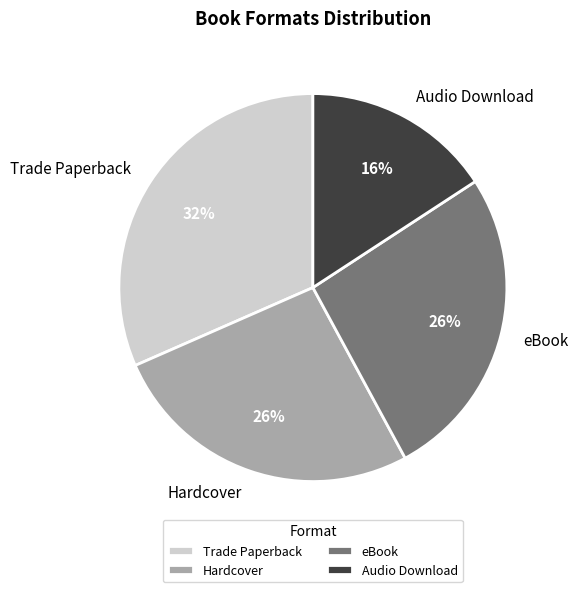

Which category has the biggest portion of the pie?

Trade Paperback